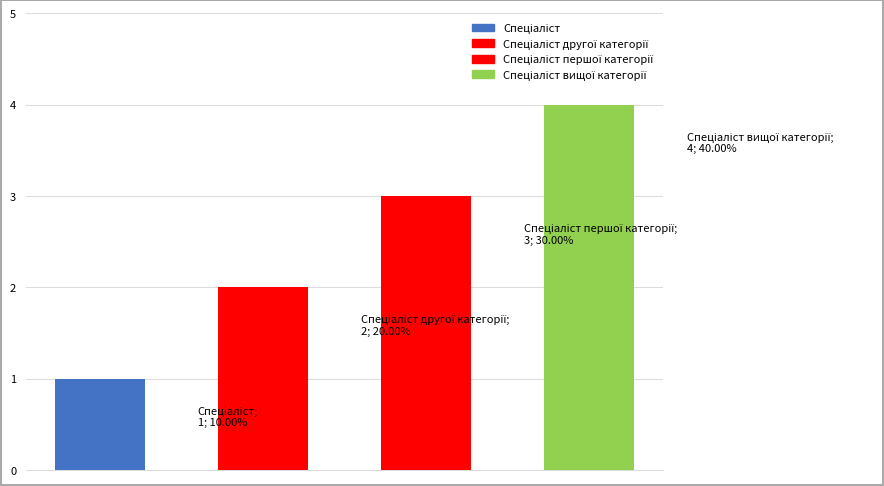

Which category has the highest value across all series?

Спеціаліст вищої категорії